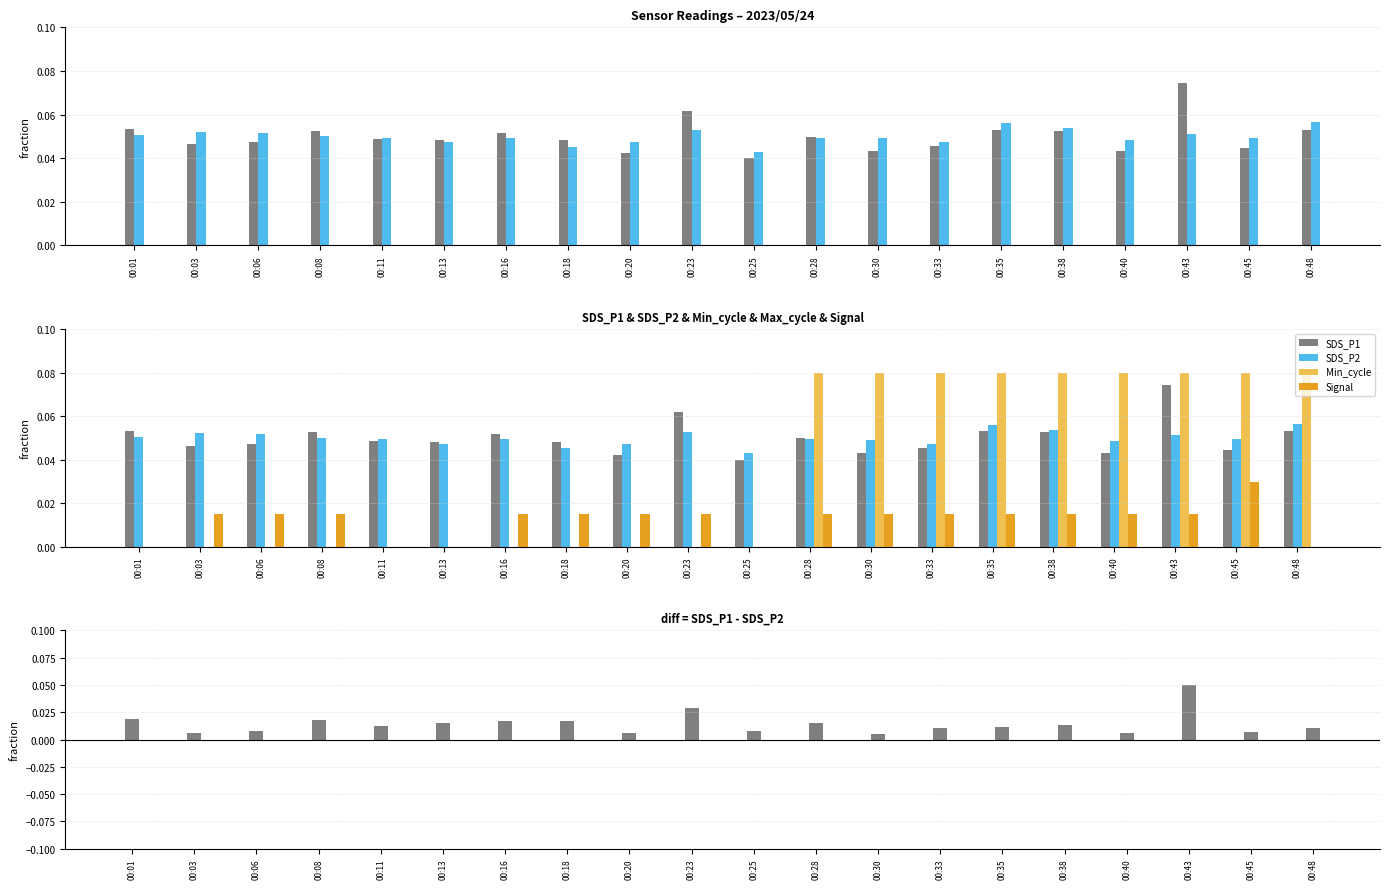

How many series are shown in this chart?

5